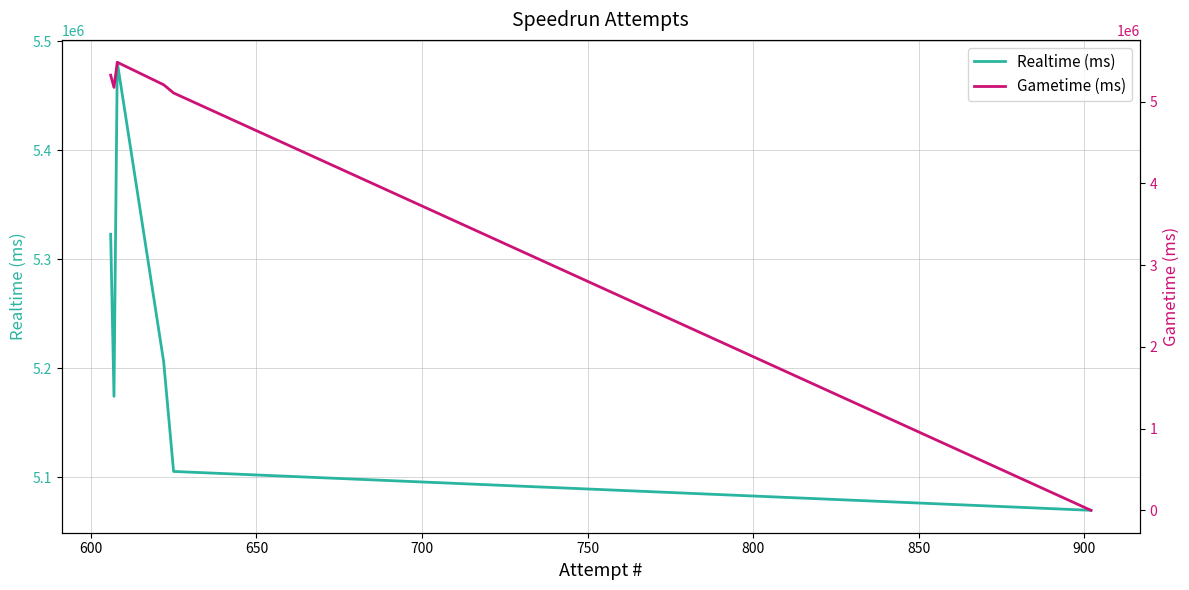

True or false: Realtime (ms) has more than 0 interior local peaks.

True